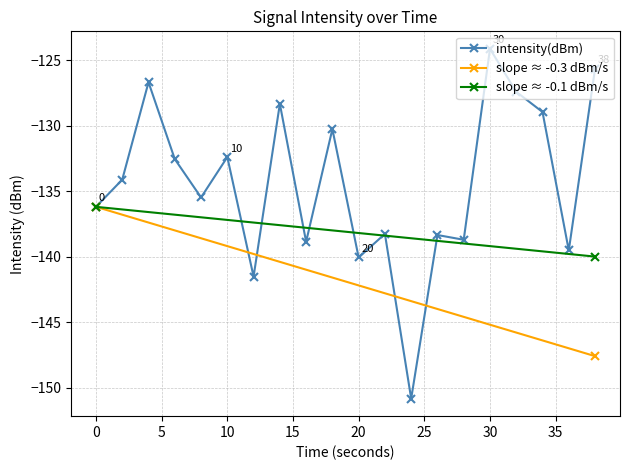

Is this an area chart (filled region under the line)?

No